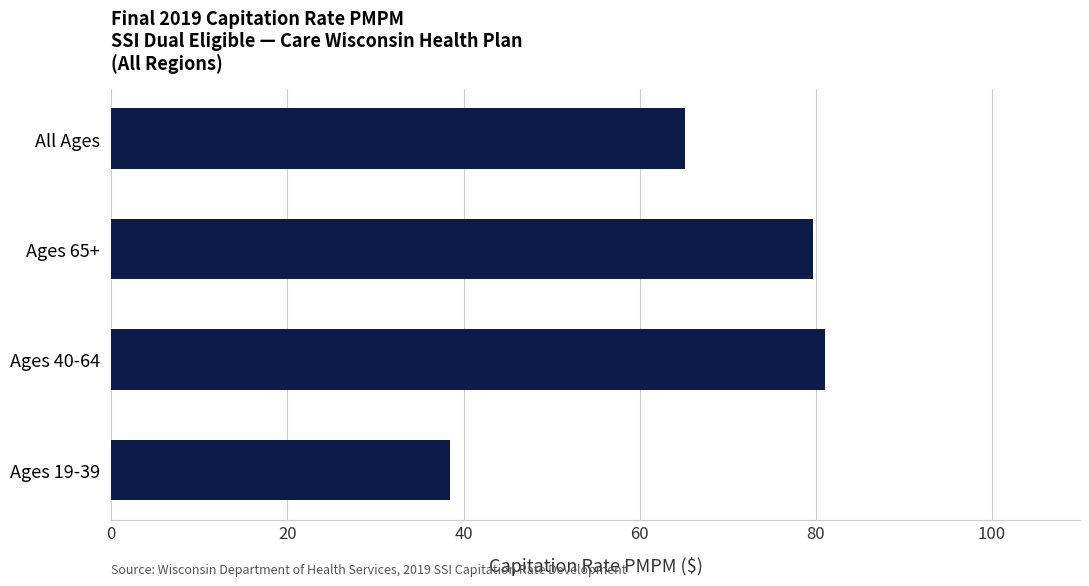

What value does the data have at Ages 19-39?

38.4